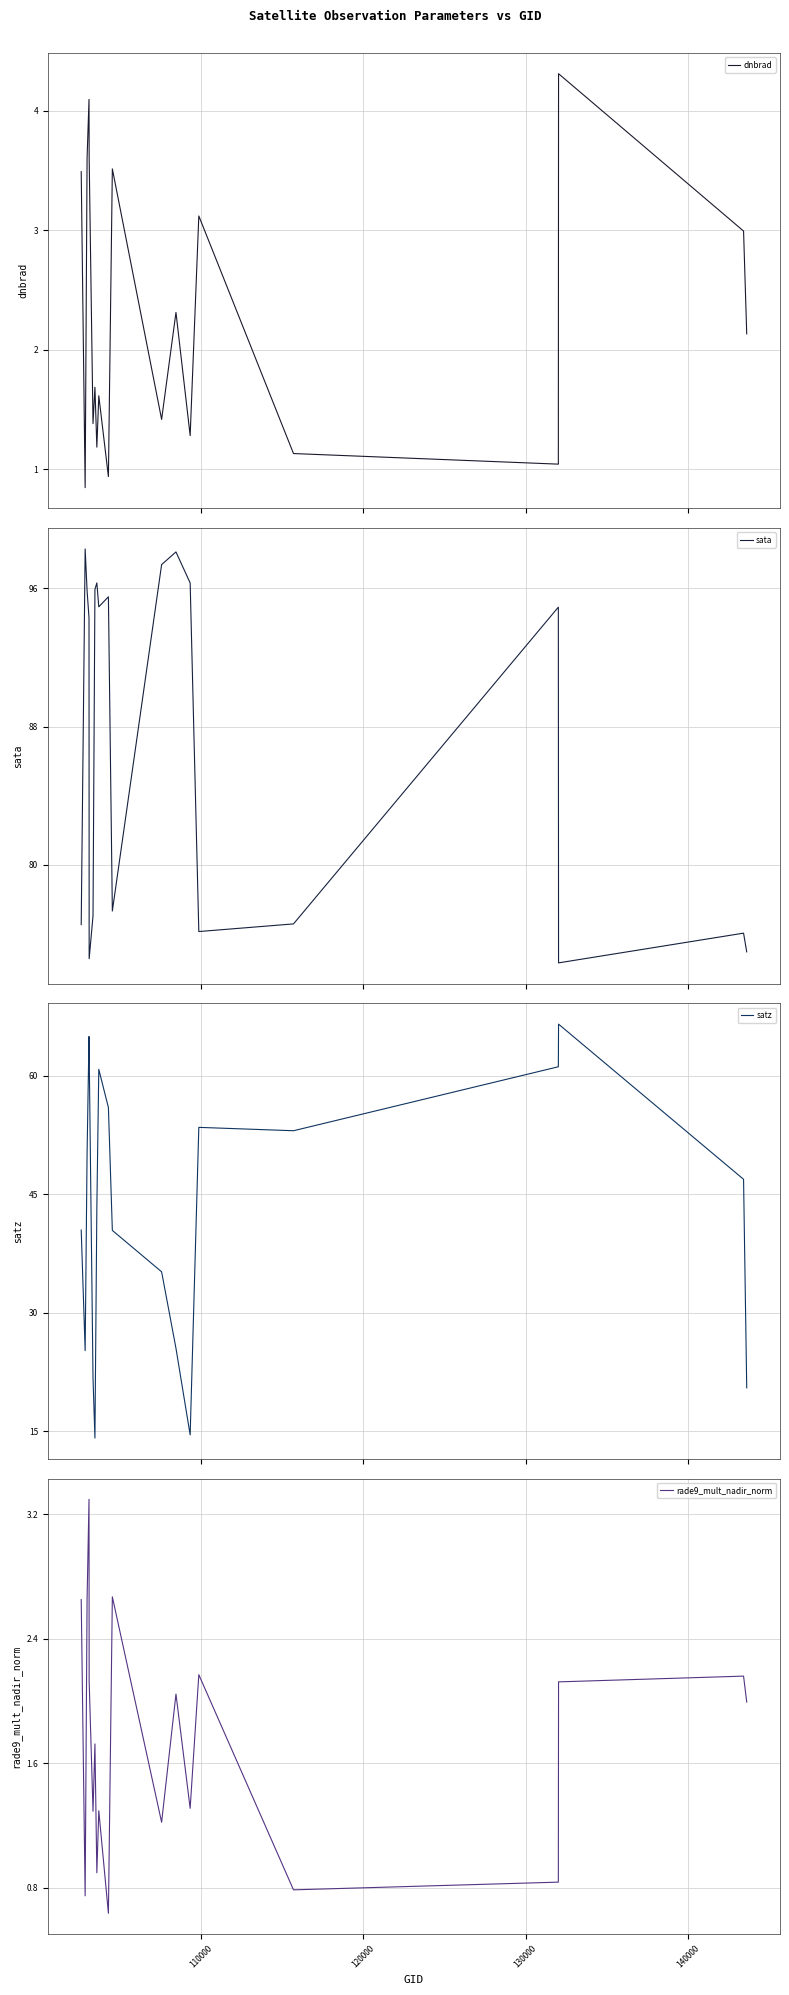

What is the minimum value for sata?

74.3